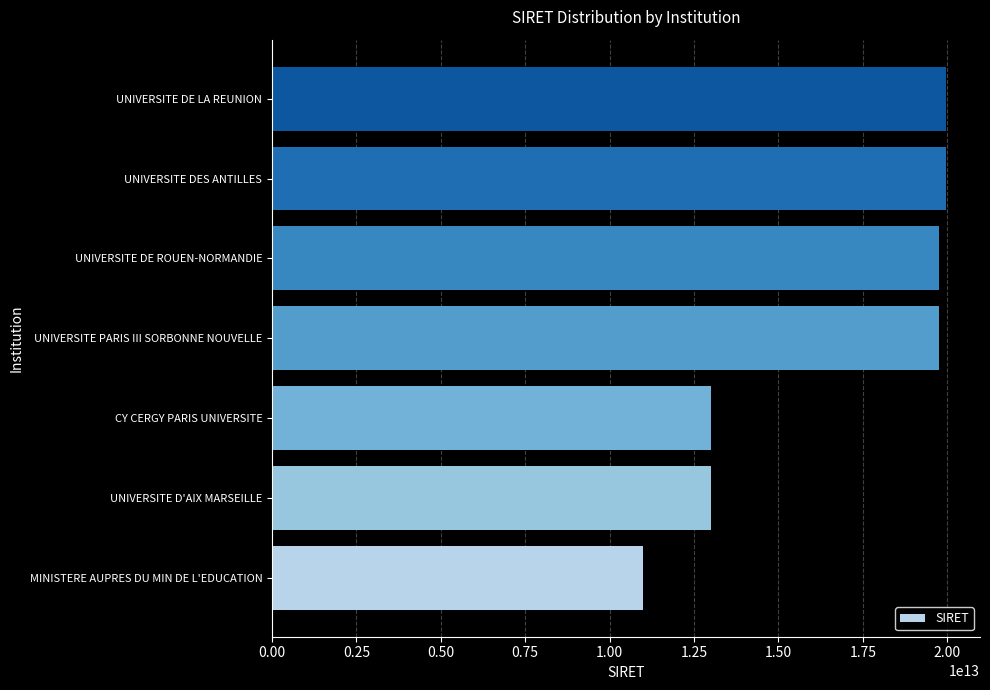

At which label is the value closest to 15489439650028?

CY CERGY PARIS UNIVERSITE